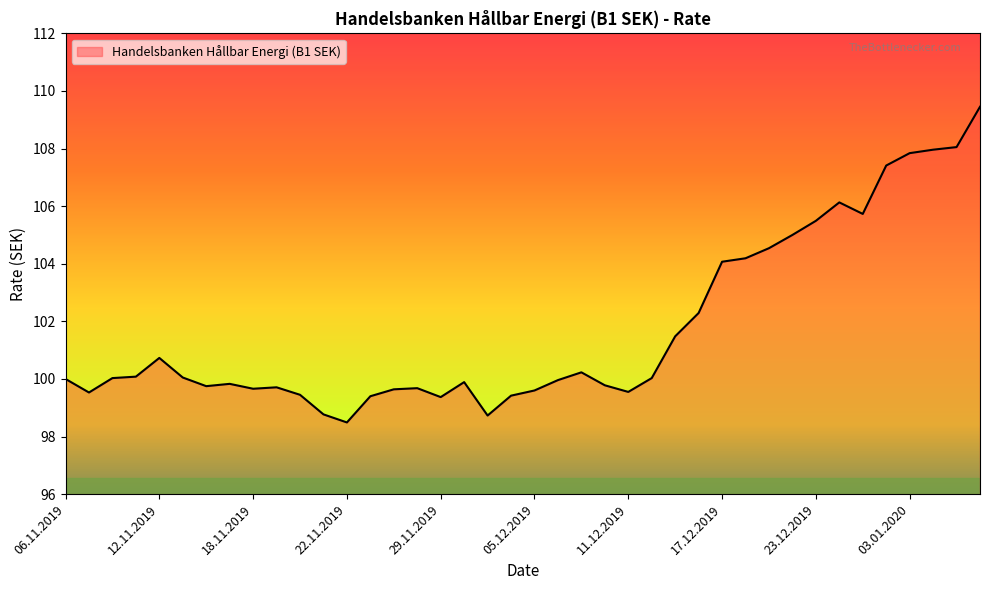

What is the smallest value displayed?

98.5